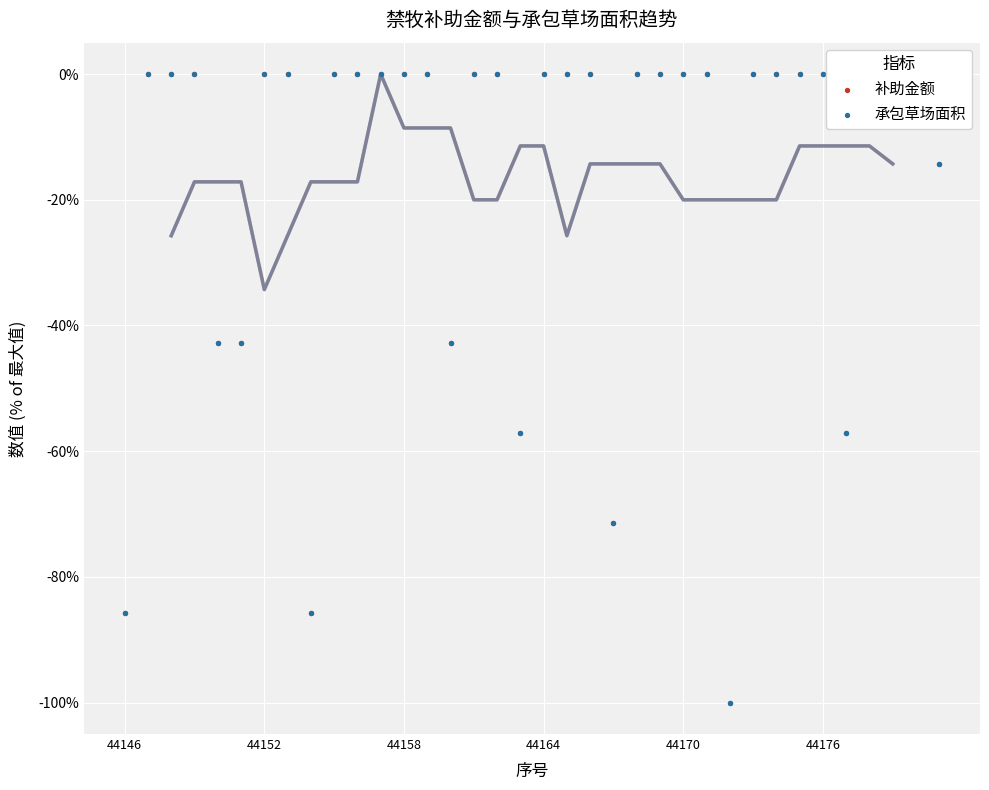

Is the value of 承包草场面积 at 31 greater than the value of 补助金额 at 13?

No